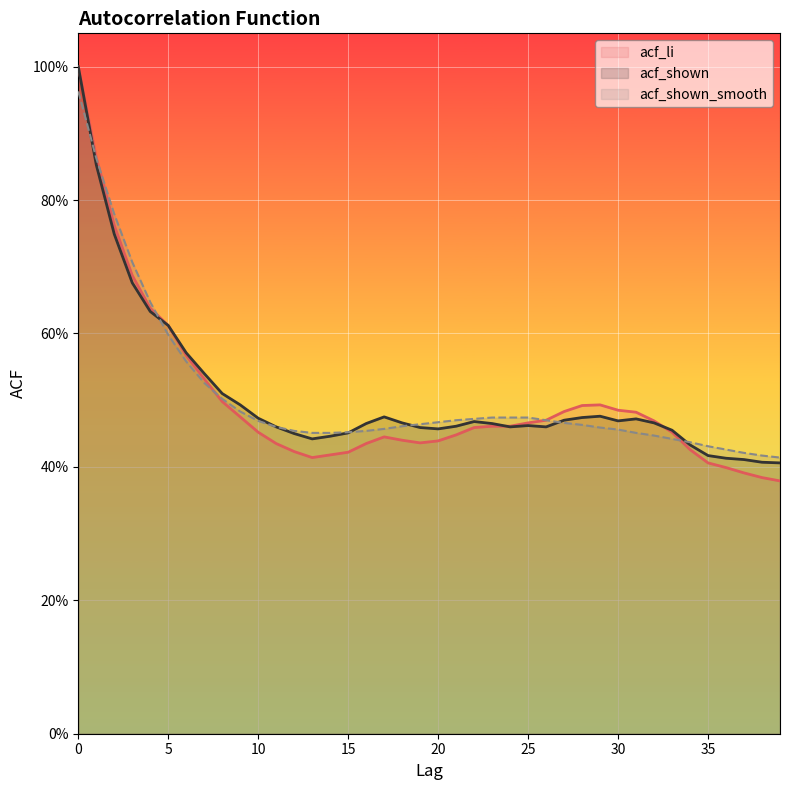

In acf_shown, how many points are higher than both neighbors (excluding endpoints)?

5